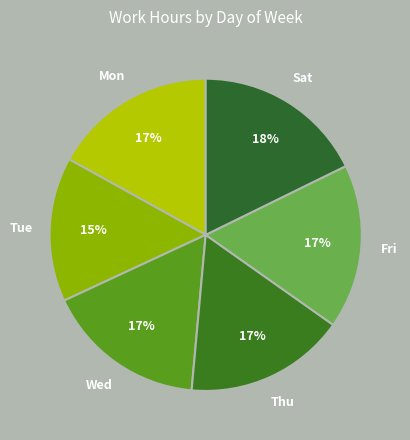

Is it true that Tue is 6% of the pie?

False